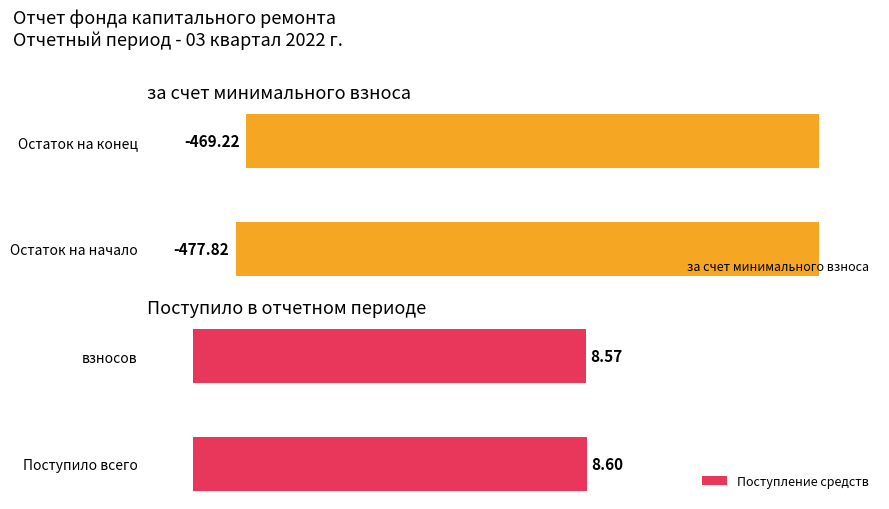

Rank the categories by за счет минимального взноса value from highest to lowest.

Остаток на конец, Остаток на начало